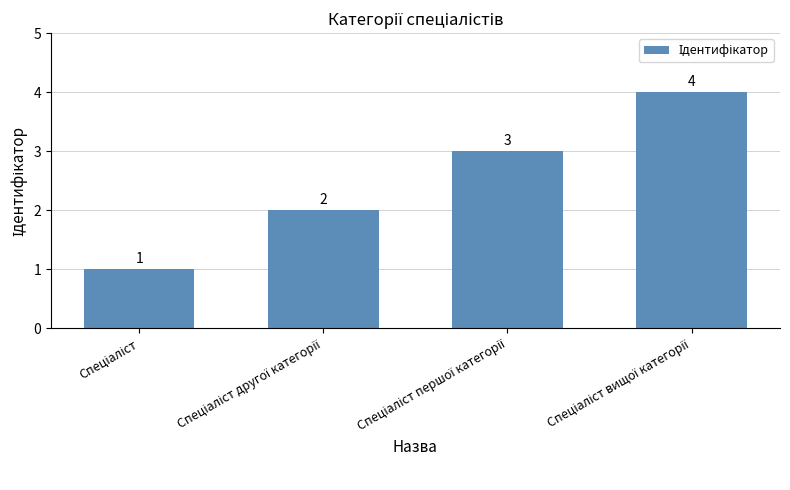

What is the value of the 3rd bar from the left?

3